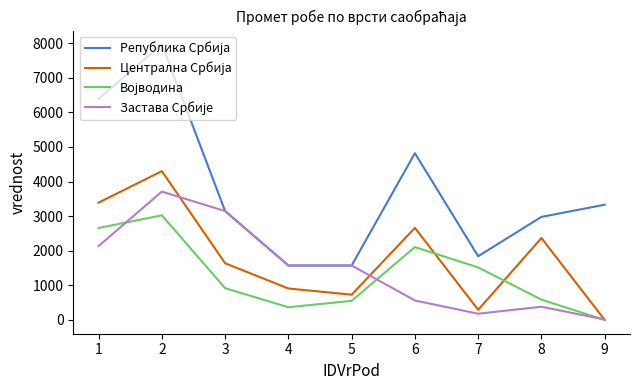

Which series has the largest range (max minus min)?

Република Србија